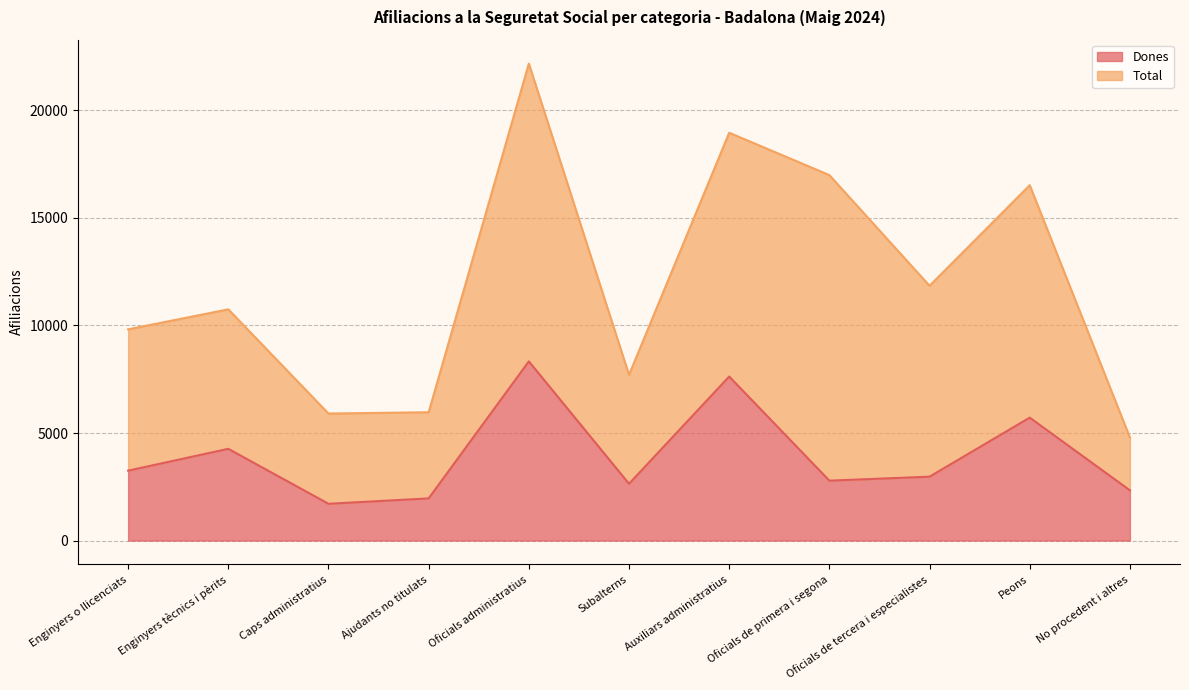

The value of Dones at Oficials de primera i segona is 4004. True or false?

False